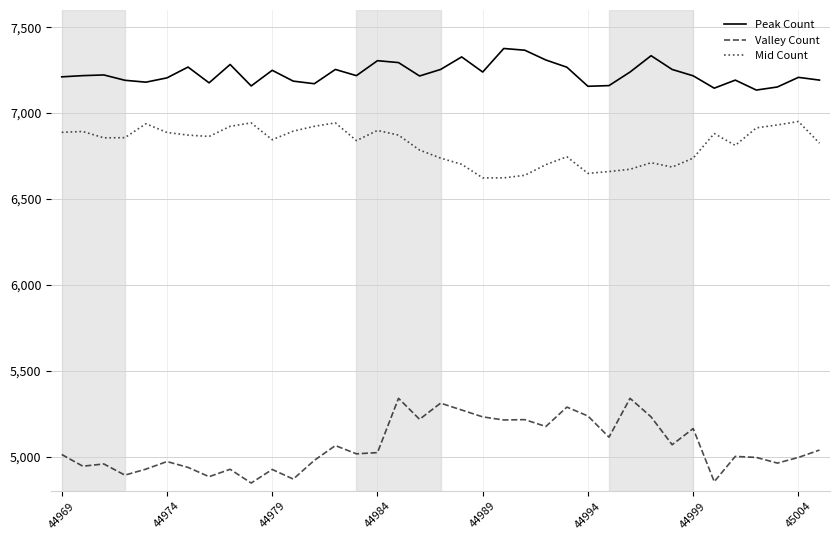

What is the minimum value shown in the chart?

4847